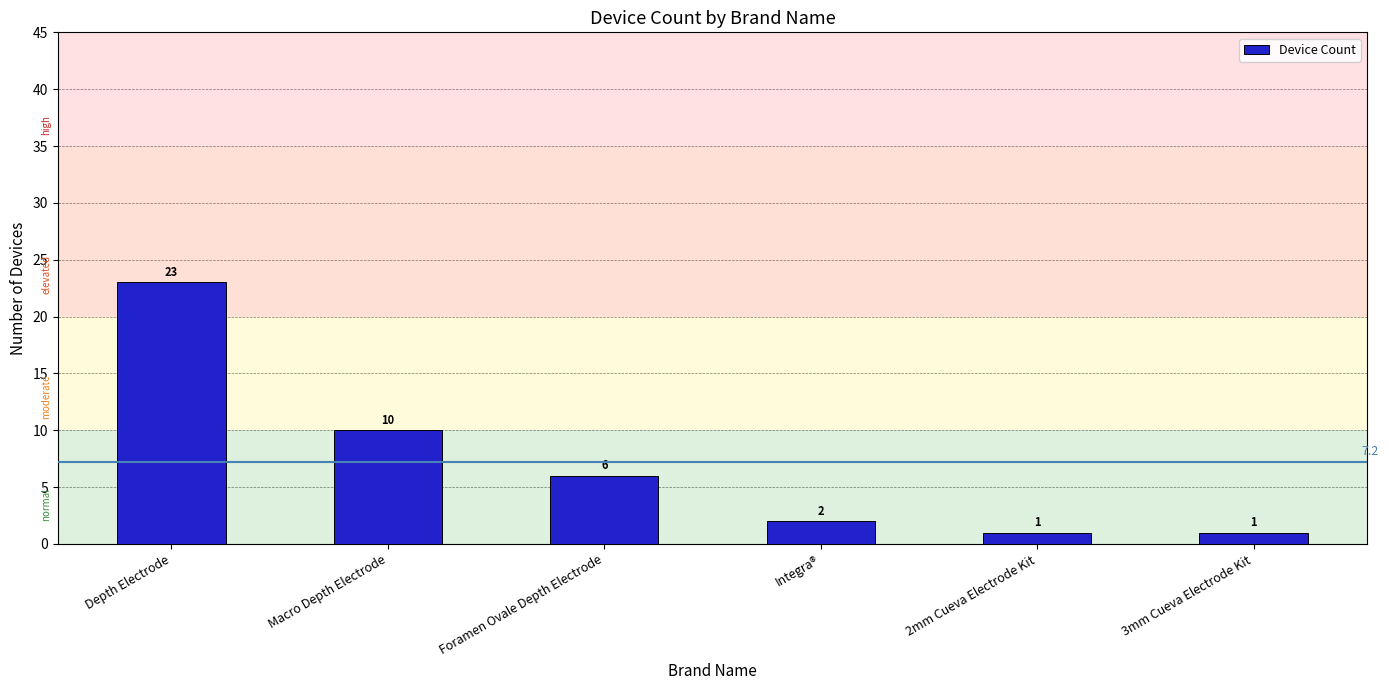

What is the value of the 6th bar from the left?

1